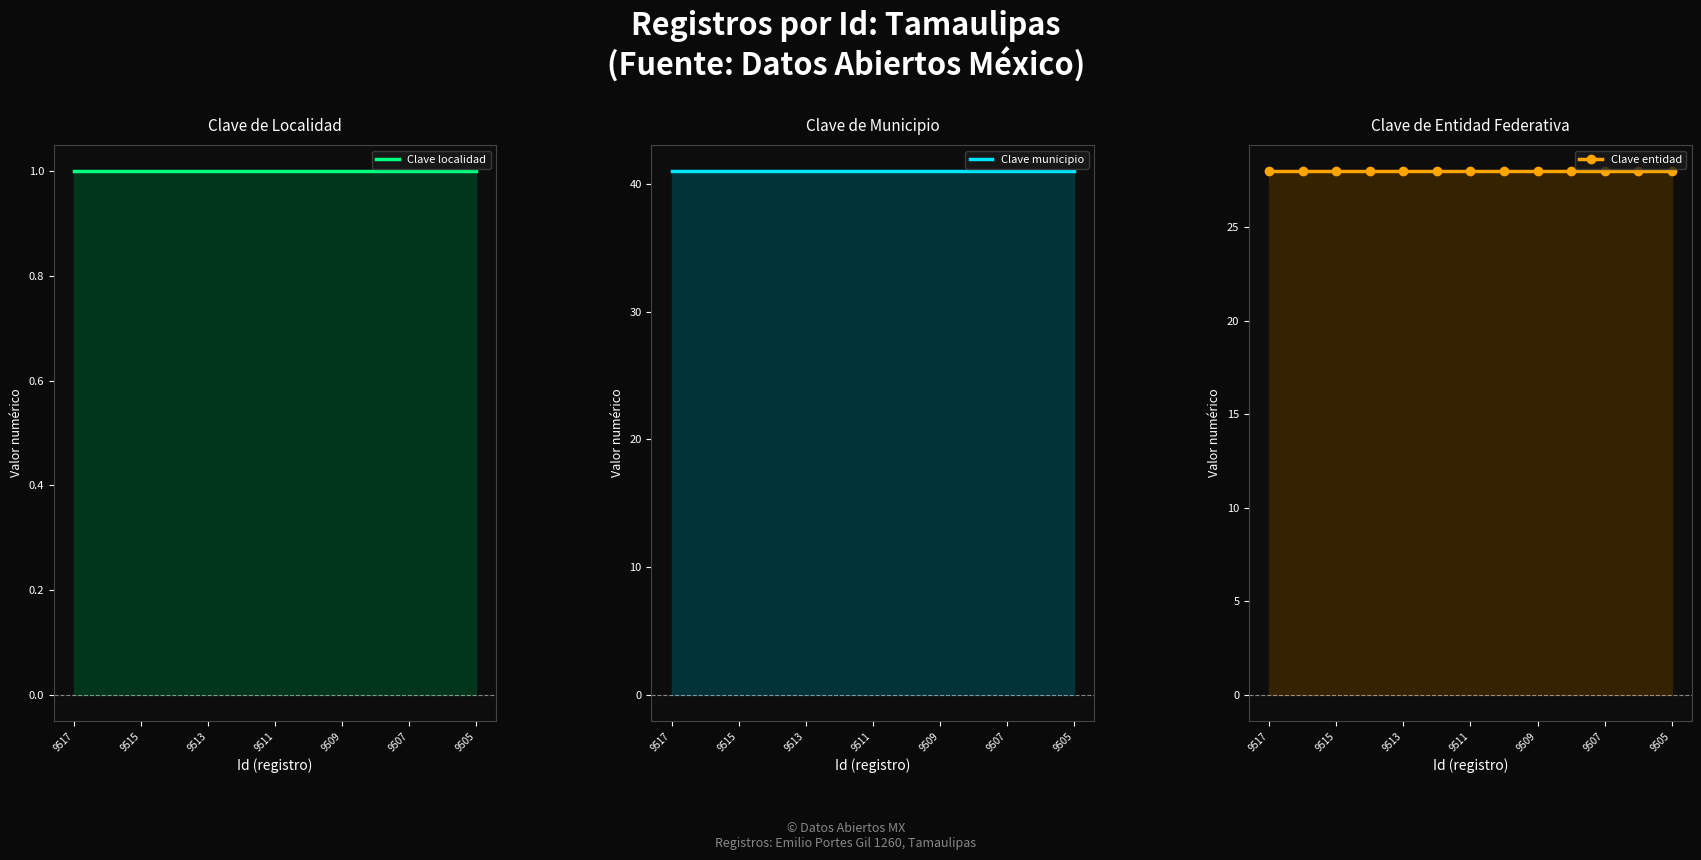

Rank the series by their average value, from lowest to highest.

Clave localidad, Clave entidad, Clave municipio